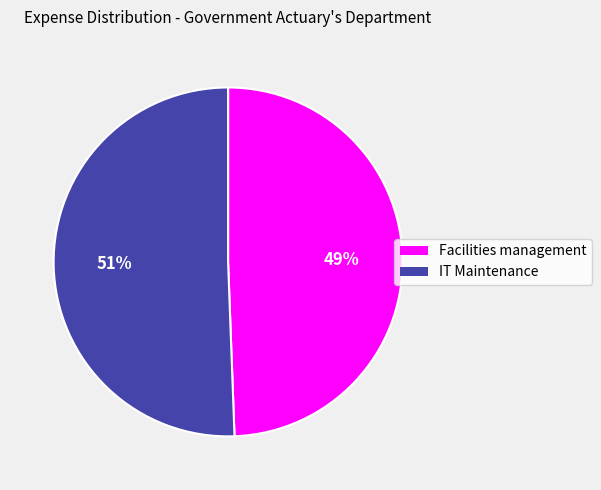

Rank the categories by value from lowest to highest.

Facilities management, IT Maintenance